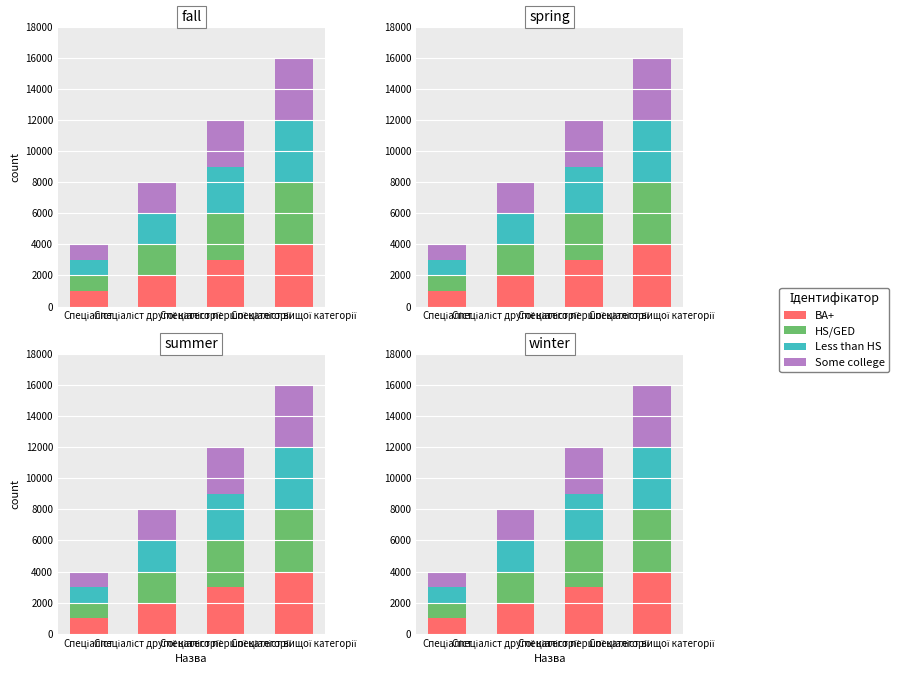

At which label does Less than HS reach its minimum?

Спеціаліст